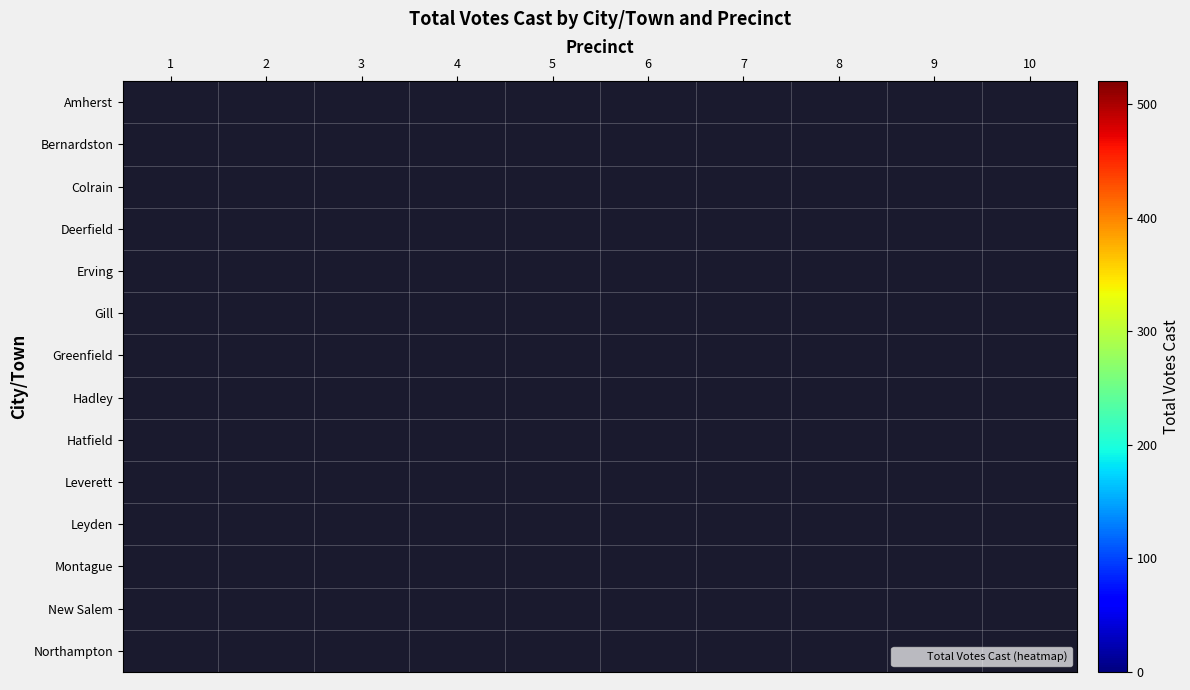

Reading right to left, list all the values displayed in this chart.

Amherst: 10=45	9=56	8=106	7=82	6=107	5=51	4=64	3=52	2=93	1=51
Bernardston: 10=0	9=0	8=0	7=0	6=0	5=0	4=0	3=0	2=0	1=264
Colrain: 10=0	9=0	8=0	7=0	6=0	5=0	4=0	3=0	2=0	1=151
Deerfield: 10=0	9=0	8=0	7=0	6=0	5=0	4=0	3=0	2=0	1=500
Erving: 10=0	9=0	8=0	7=0	6=0	5=0	4=0	3=0	2=0	1=128
Gill: 10=0	9=0	8=0	7=0	6=0	5=0	4=0	3=0	2=0	1=136
Greenfield: 10=0	9=117	8=69	7=117	6=81	5=118	4=142	3=151	2=220	1=164
Hadley: 10=0	9=0	8=0	7=0	6=0	5=0	4=0	3=0	2=0	1=510
Hatfield: 10=0	9=0	8=0	7=0	6=0	5=0	4=0	3=0	2=0	1=306
Leverett: 10=0	9=0	8=0	7=0	6=0	5=0	4=0	3=0	2=0	1=108
Leyden: 10=0	9=0	8=0	7=0	6=0	5=0	4=0	3=0	2=0	1=73
Montague: 10=0	9=0	8=0	7=0	6=93	5=42	4=117	3=102	2=103	1=132
New Salem: 10=0	9=0	8=0	7=0	6=0	5=0	4=0	3=0	2=0	1=111
Northampton: 10=0	9=0	8=0	7=0	6=0	5=0	4=20	3=57	2=113	1=59